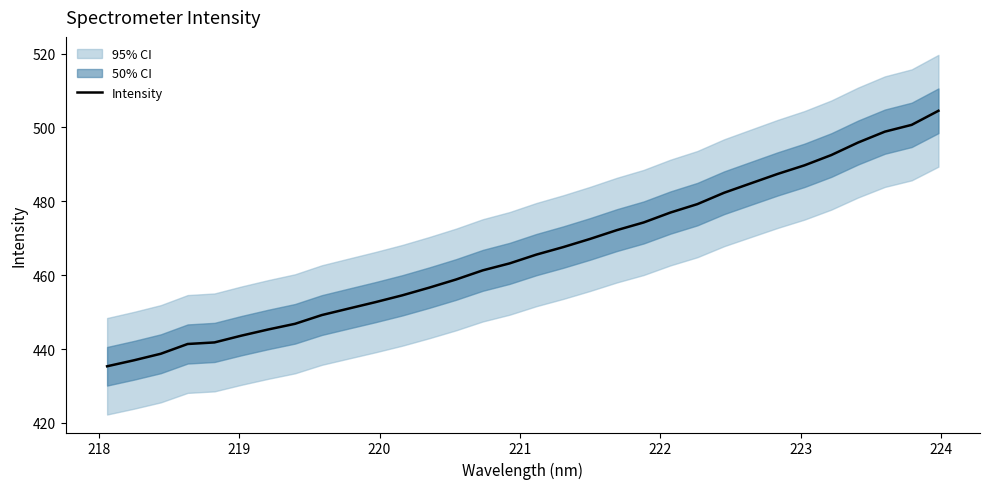

What is the maximum value for Intensity?

504.5